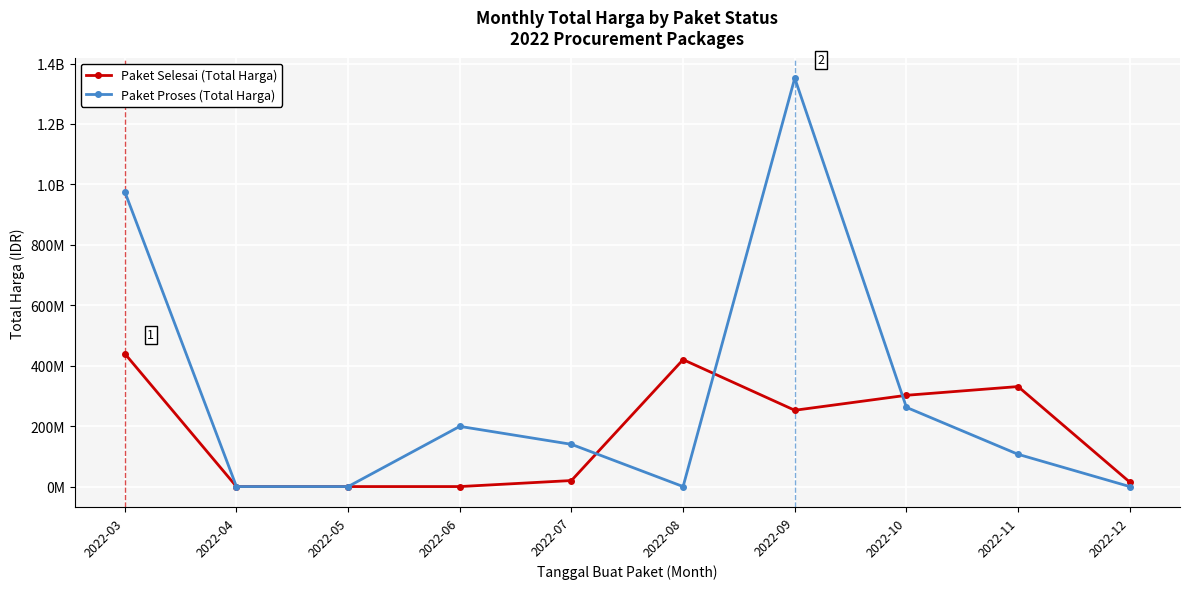

What are all the series names shown in the legend?

Paket Selesai (Total Harga), Paket Proses (Total Harga)